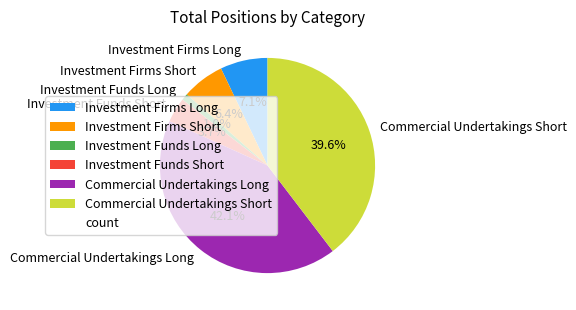

Count the number of slices in the pie.

6